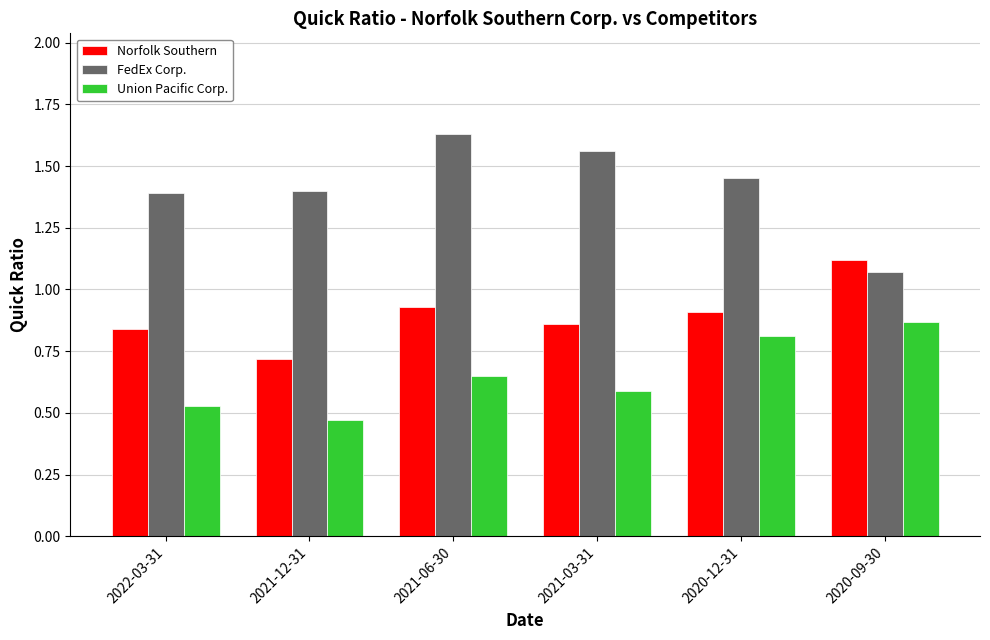

Between 2021-12-31 and 2021-06-30, which series saw the biggest shift?

FedEx Corp.